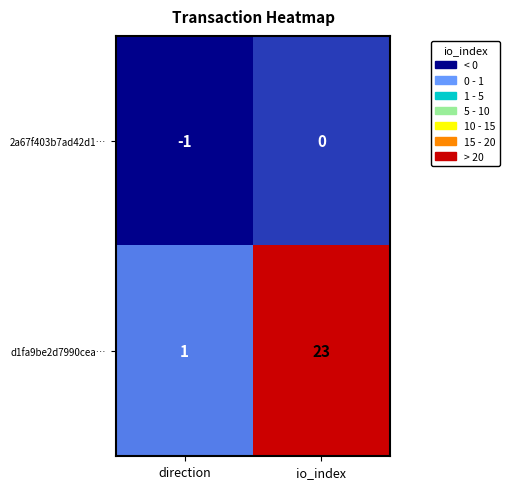

What is the total value across all series at io_index?

23